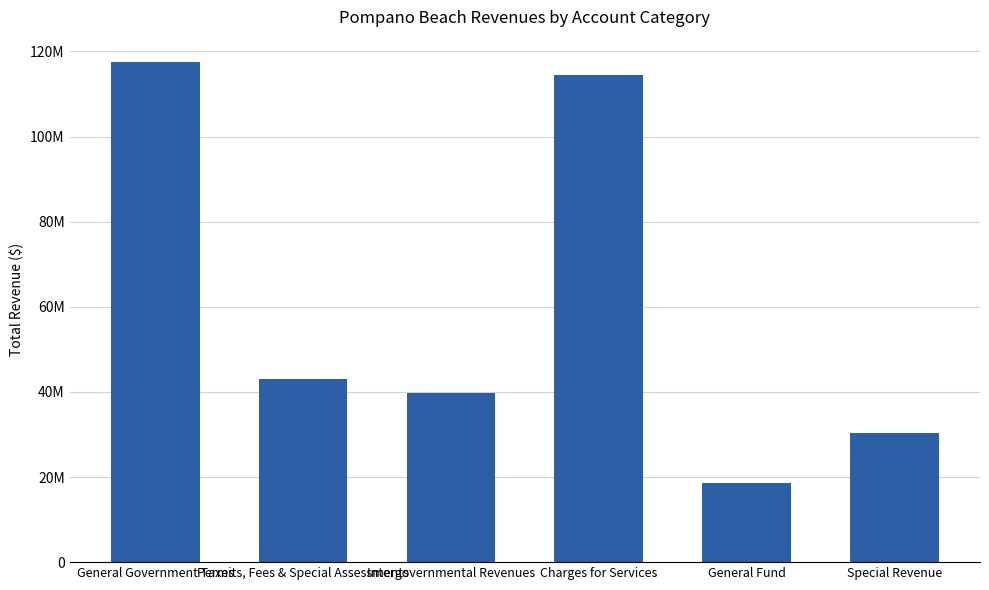

What is the value of the 3rd bar from the left?

39762907